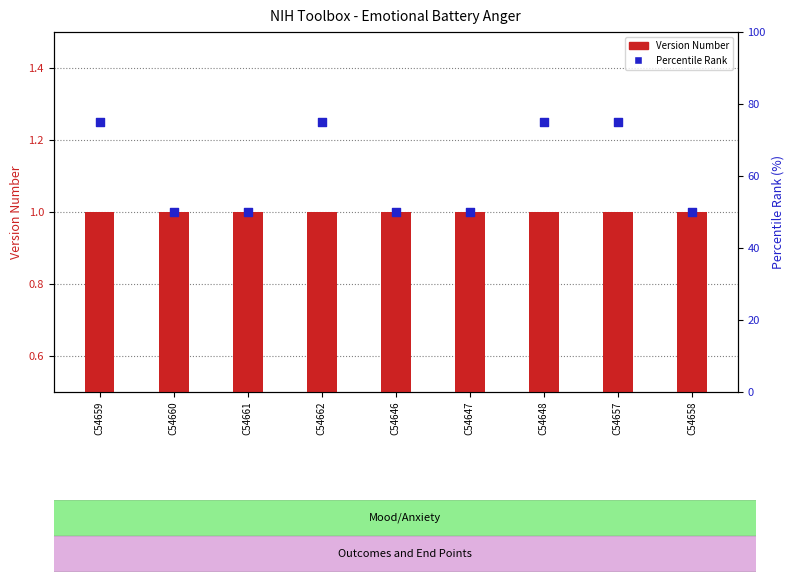

Which series has the largest total across all categories?

Percentile Rank